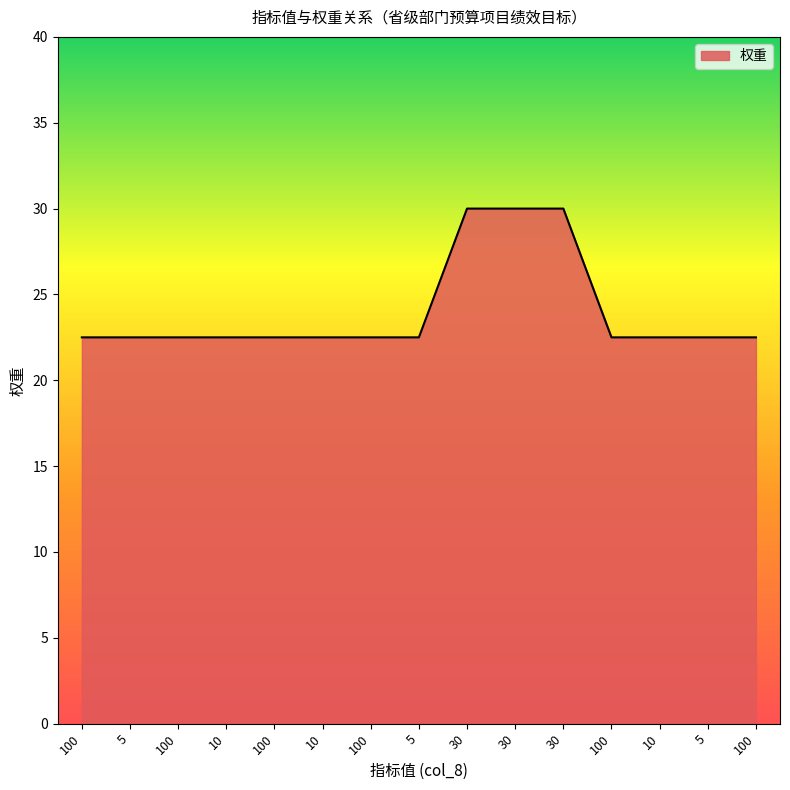

Is this an area chart (filled region under the line)?

Yes